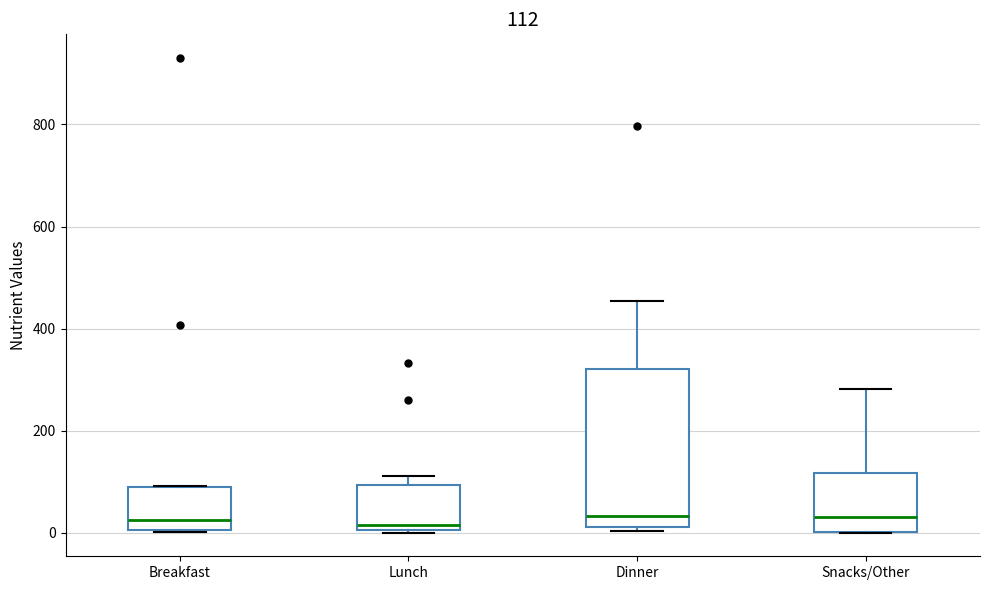

Comparing the boxes themselves (not the whiskers), which one is the tallest?

Dinner